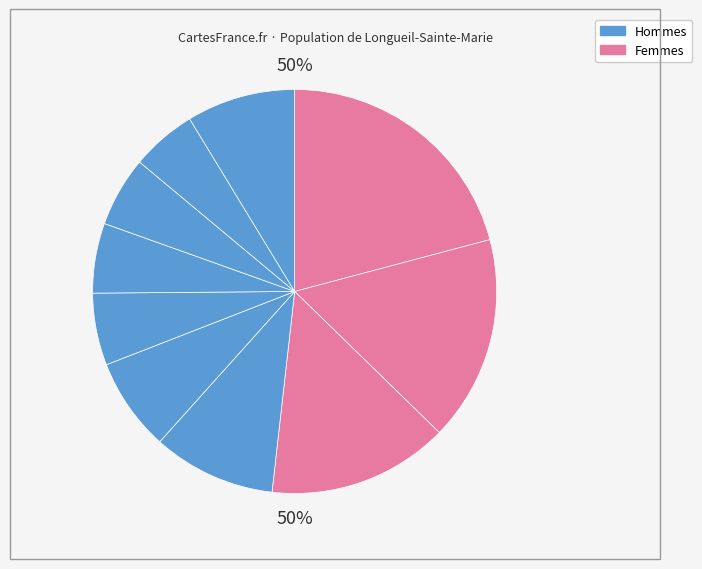

How many segments does this pie chart have?

10